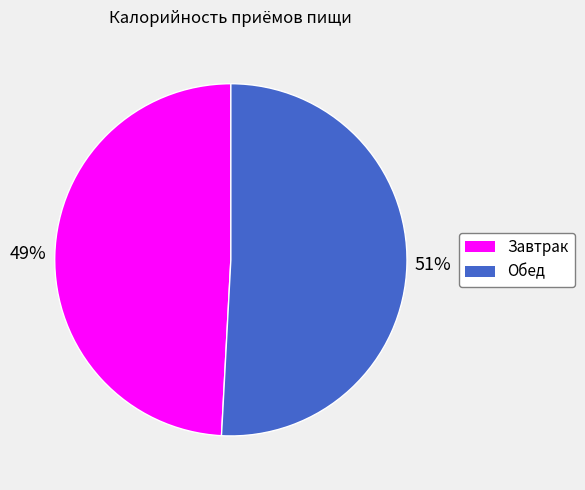

Which category accounts for the majority?

Обед